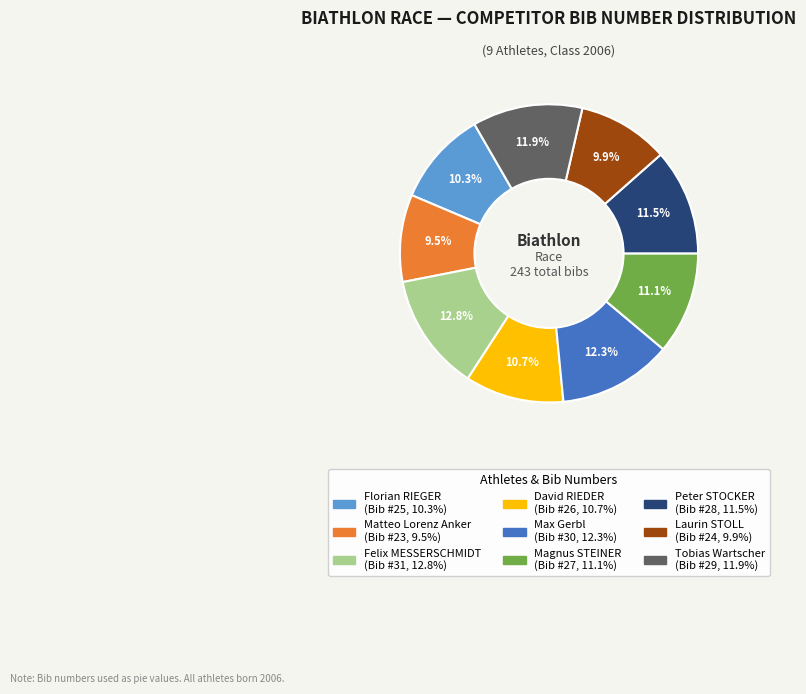

Is Peter STOCKER the majority of the pie?

No